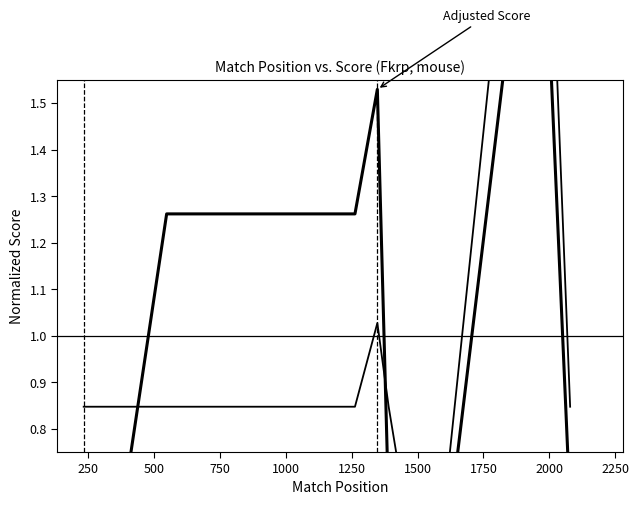

What is the greatest value displayed?

2.6